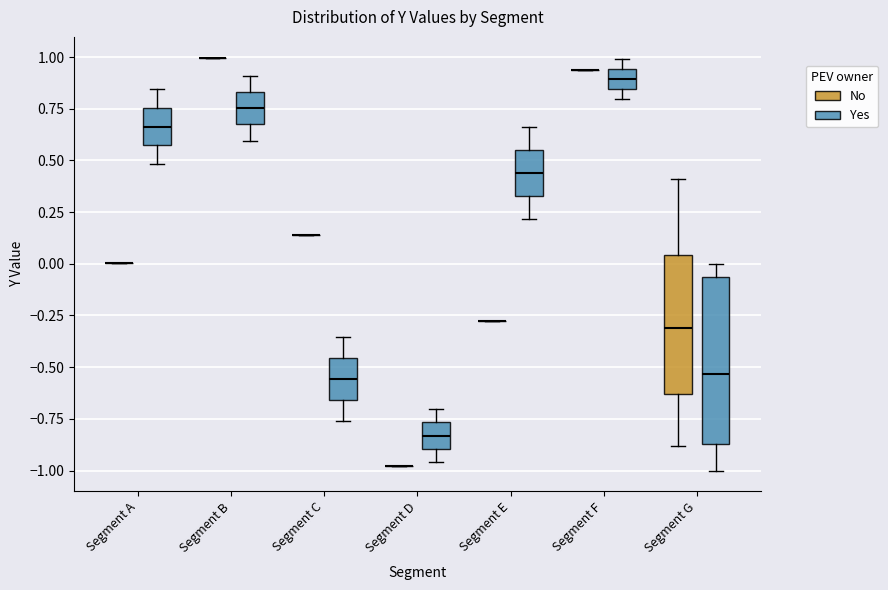

Reading left to right, read every box against the y-axis: the position of its median line, the range the box covers, and the ends of its whiskers. The values are not printed on the chart, so give them approximately, as read against the axis.

Segment A (No): box collapsed to a line at 0.00, whiskers 0.00 to 0.00
Segment A (Yes): median 0.65, box 0.55 to 0.75, whiskers 0.50 to 0.85
Segment B (No): box collapsed to a line at 1.00, whiskers 1.00 to 1.00
Segment B (Yes): median 0.75, box 0.65 to 0.85, whiskers 0.60 to 0.90
Segment C (No): box collapsed to a line at 0.15, whiskers 0.15 to 0.15
Segment C (Yes): median -0.55, box -0.65 to -0.45, whiskers -0.75 to -0.35
Segment D (No): box collapsed to a line at -1.00, whiskers -1.00 to -1.00
Segment D (Yes): median -0.85, box -0.90 to -0.75, whiskers -0.95 to -0.70
Segment E (No): box collapsed to a line at -0.30, whiskers -0.30 to -0.30
Segment E (Yes): median 0.45, box 0.35 to 0.55, whiskers 0.20 to 0.65
Segment F (No): box collapsed to a line at 0.95, whiskers 0.95 to 0.95
Segment F (Yes): median 0.90, box 0.85 to 0.95, whiskers 0.80 to 1.00
Segment G (No): median -0.30, box -0.65 to 0.05, whiskers -0.90 to 0.40
Segment G (Yes): median -0.55, box -0.85 to -0.05, whiskers -1.00 to 0.00